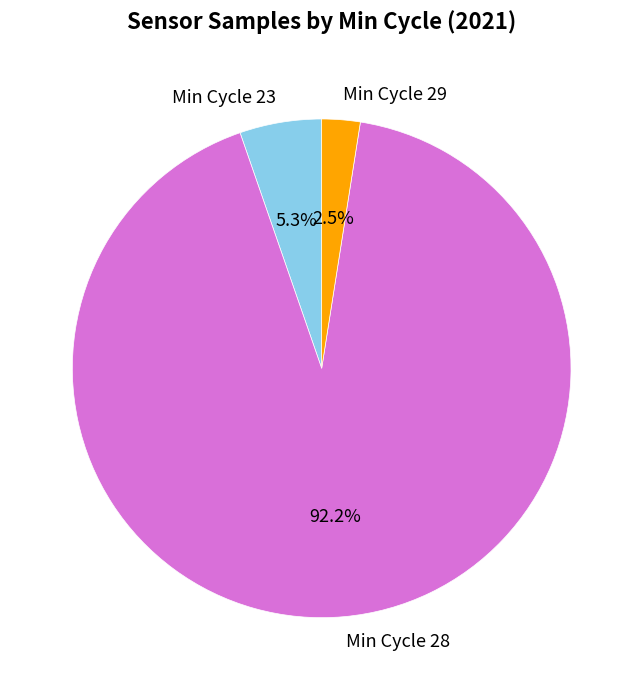

To the nearest percent, what is the average slice percentage?

33%